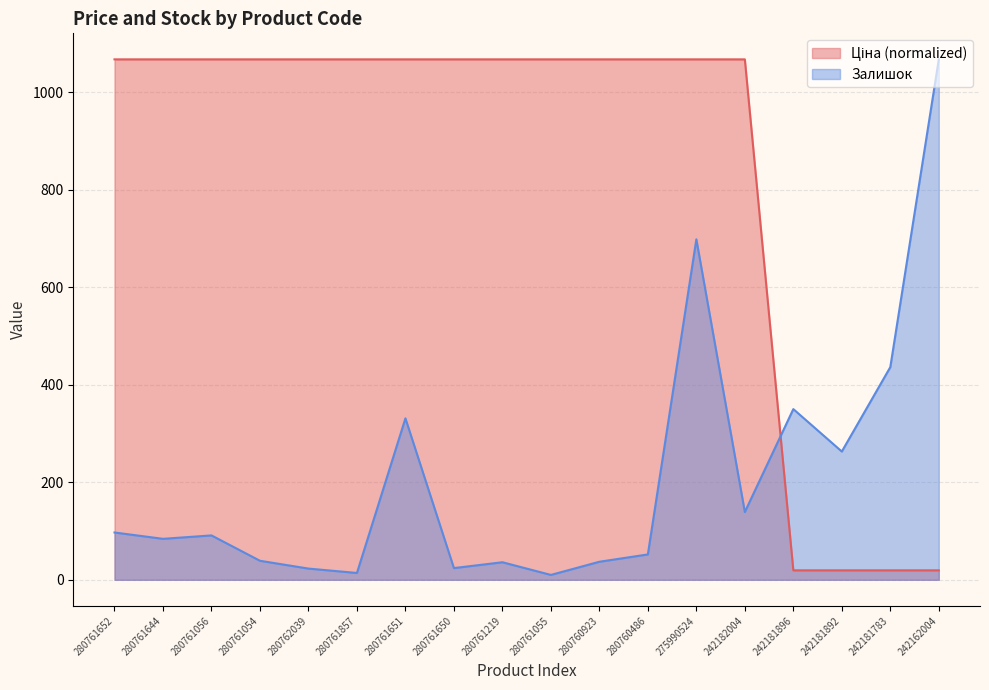

Reading left to right, list all the values displayed in this chart.

Ціна: 1067.0	1067.0	1067.0	1067.0	1067.0	1067.0	1067.0	1067.0	1067.0	1067.0	1067.0	1067.0	1067.0	1067.0	19.4	19.4	19.4	19.4
Залишок: 97.0	84.0	91.0	39.0	23.0	14.0	331.0	24.0	36.0	10.0	37.0	52.0	698.0	139.0	350.0	263.0	436.0	1067.0